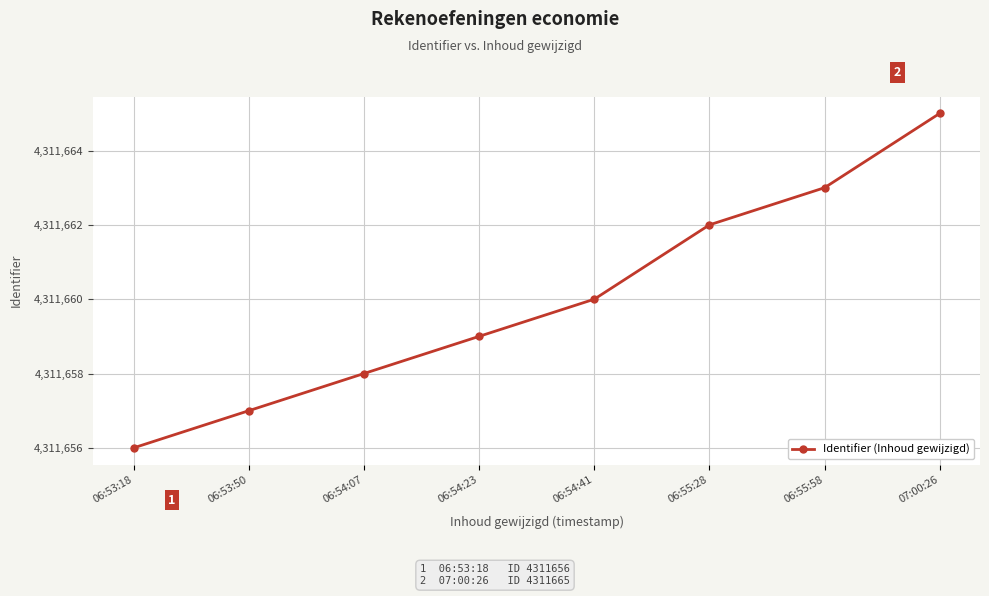

What is the sum of the values at 06:53:50 and 06:54:41?

8623317